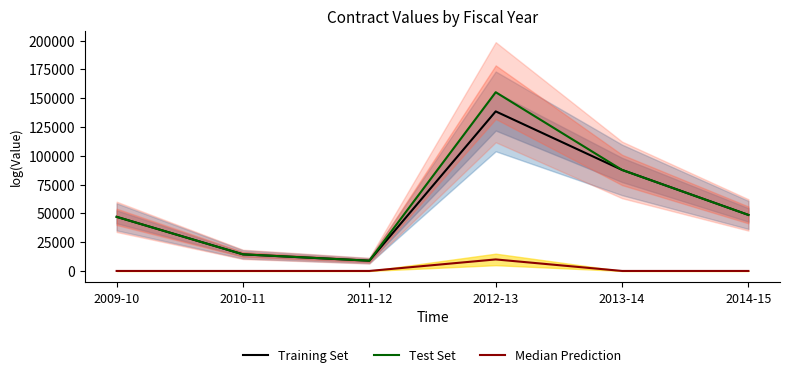

What is the value of the Test Set point at the 4th from the left?

155185.0